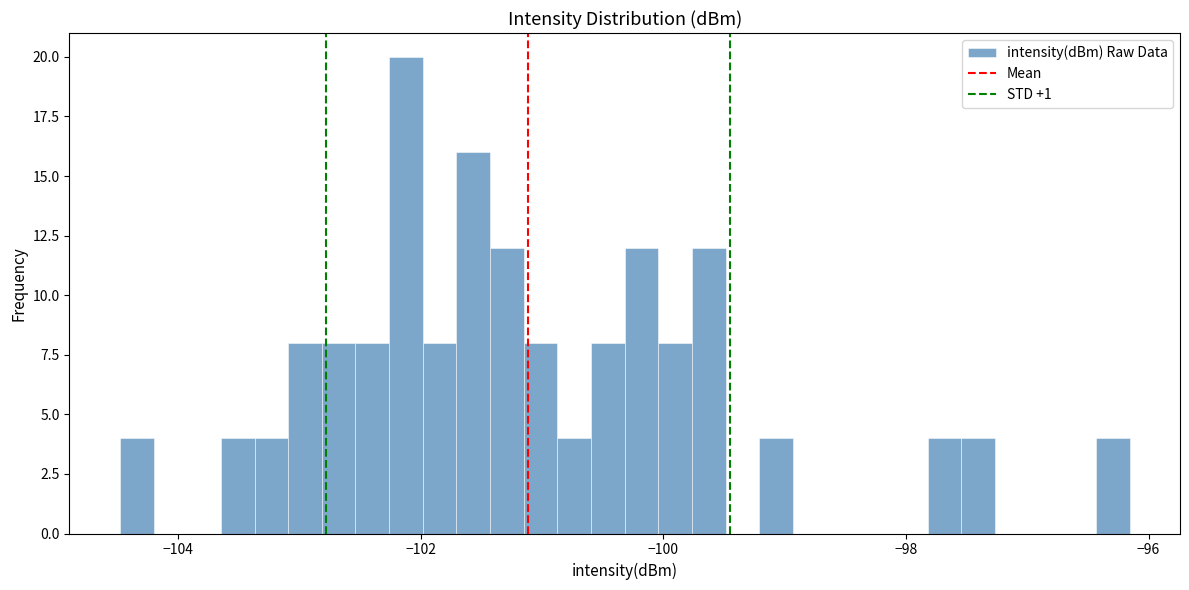

Read against the x-axis, roughly where is the centre of the tallest bar?

-102.2